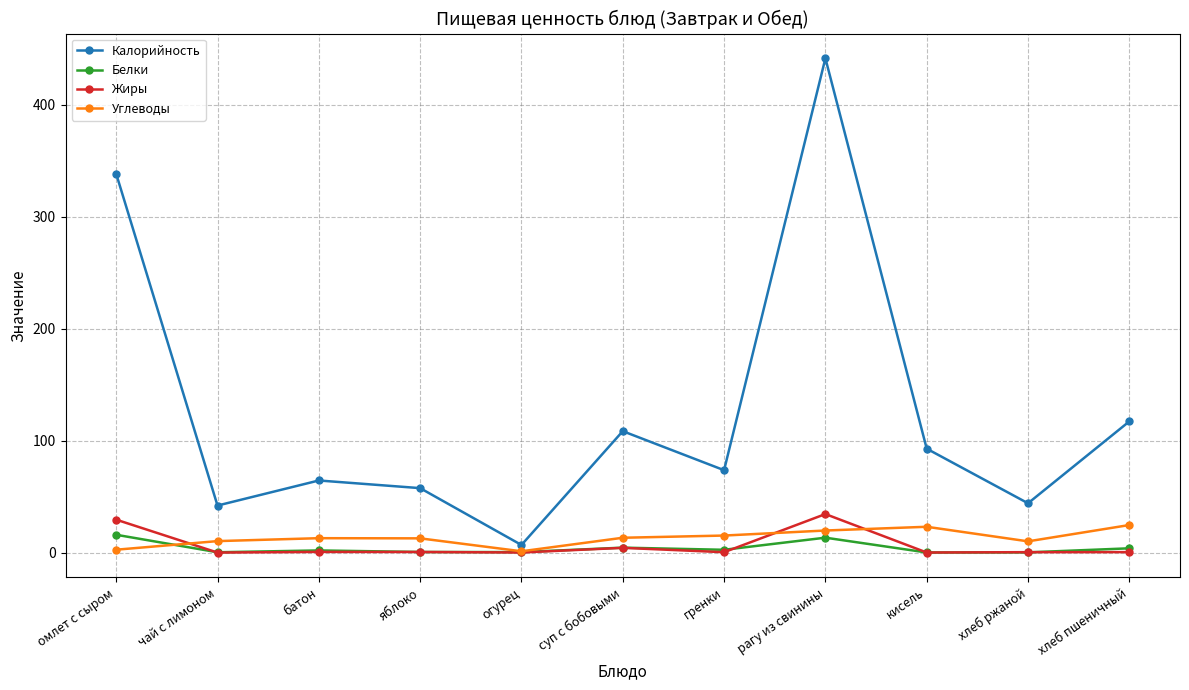

What is the sum of all Углеводы values?

145.3